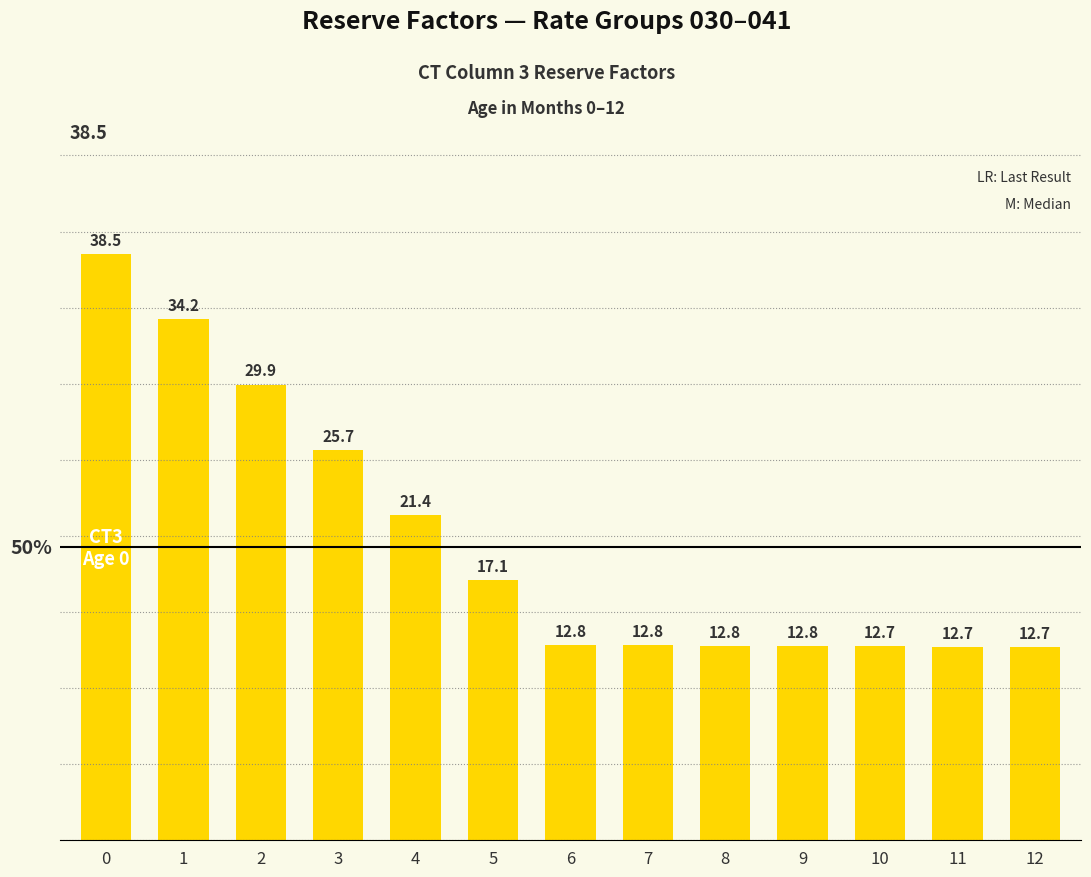

At which label is the value closest to 25?

3